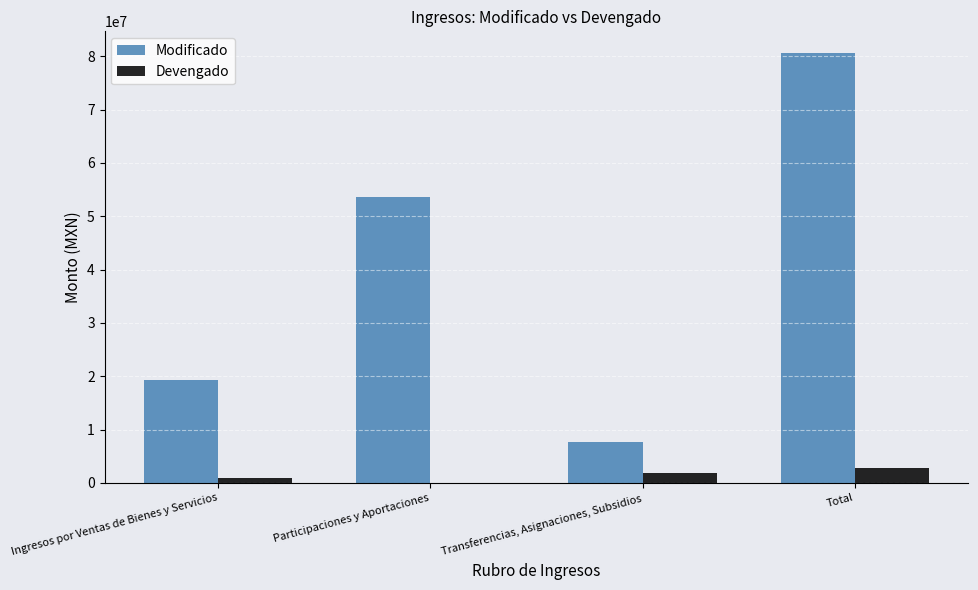

Is the value of Devengado at Total greater than the value of Modificado at Participaciones y Aportaciones?

No